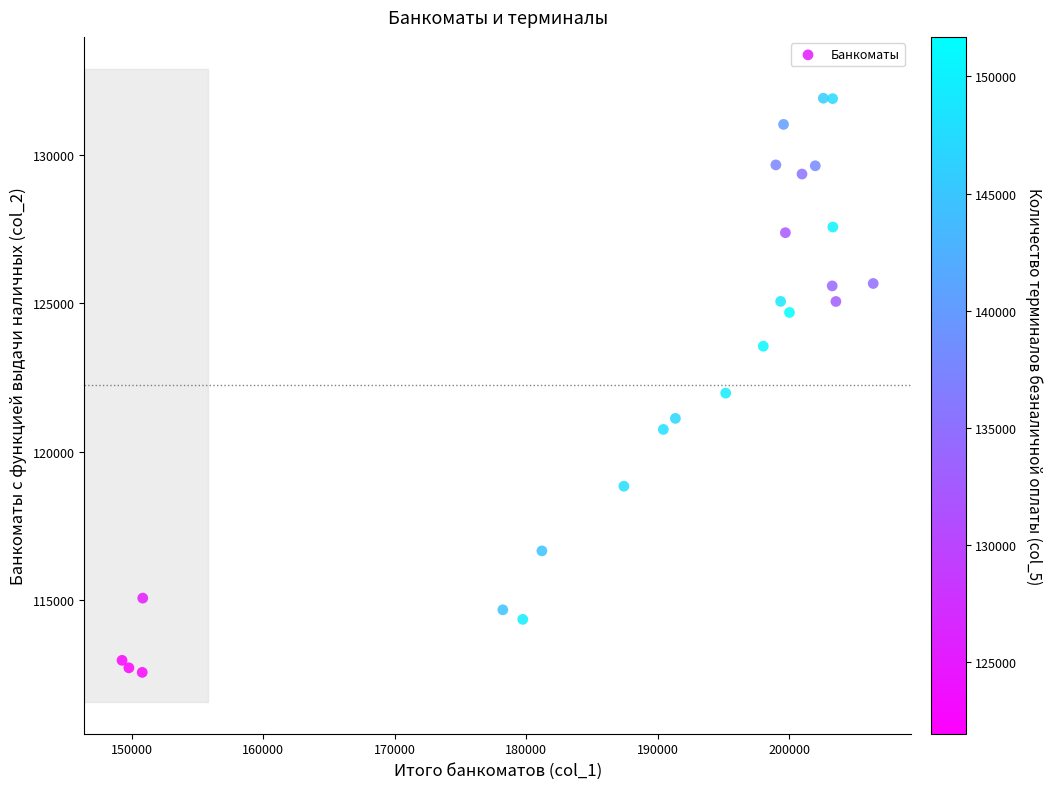

What Y value in the scatter plot is closest to 122232?

121968